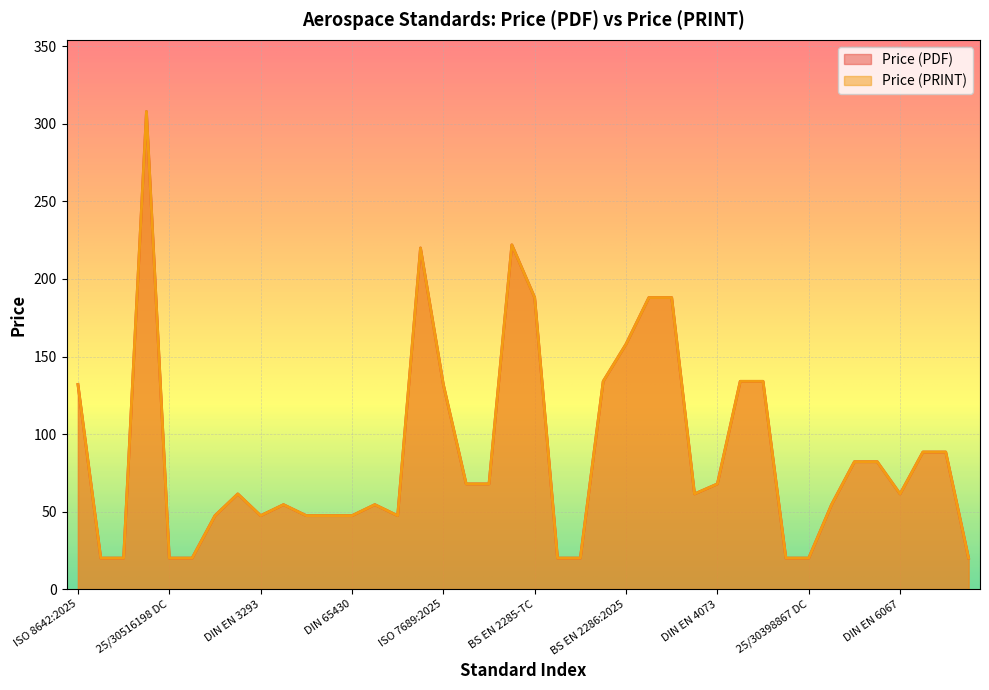

What position from the right is DIN 65431?

29